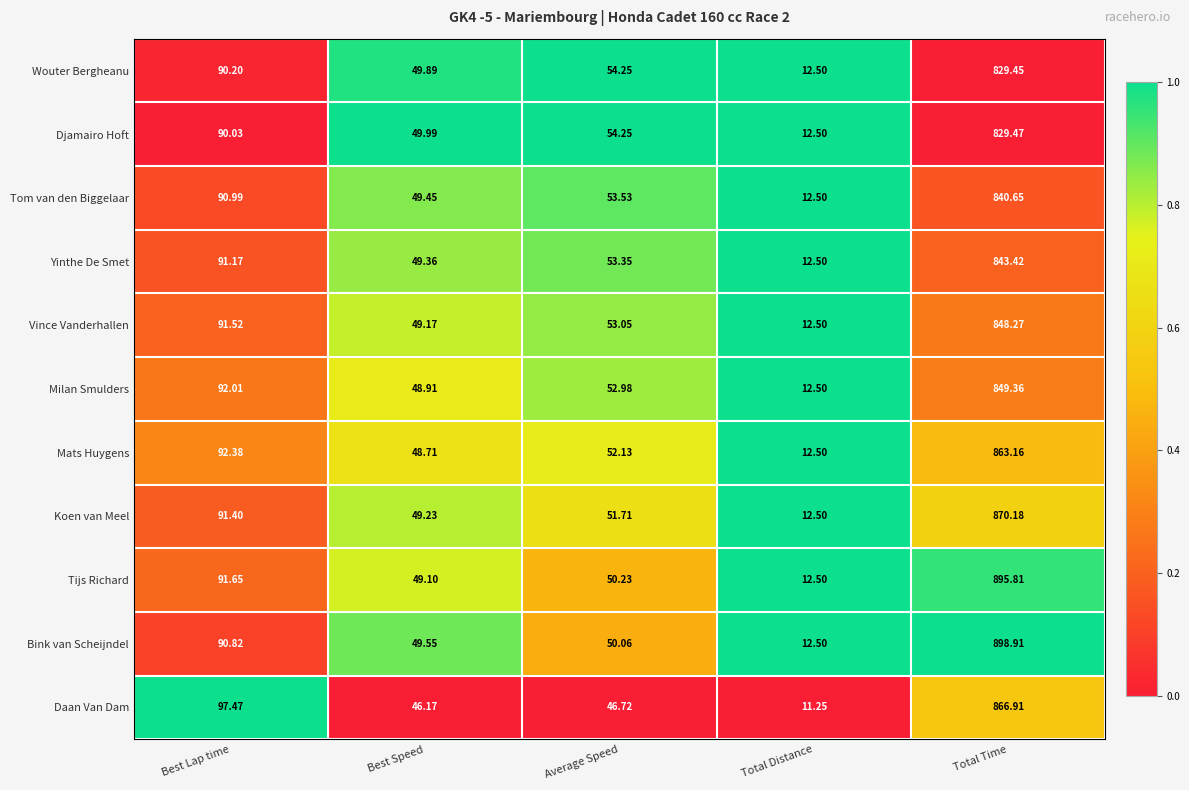

At which category is the sum across all series the highest?

Total Time